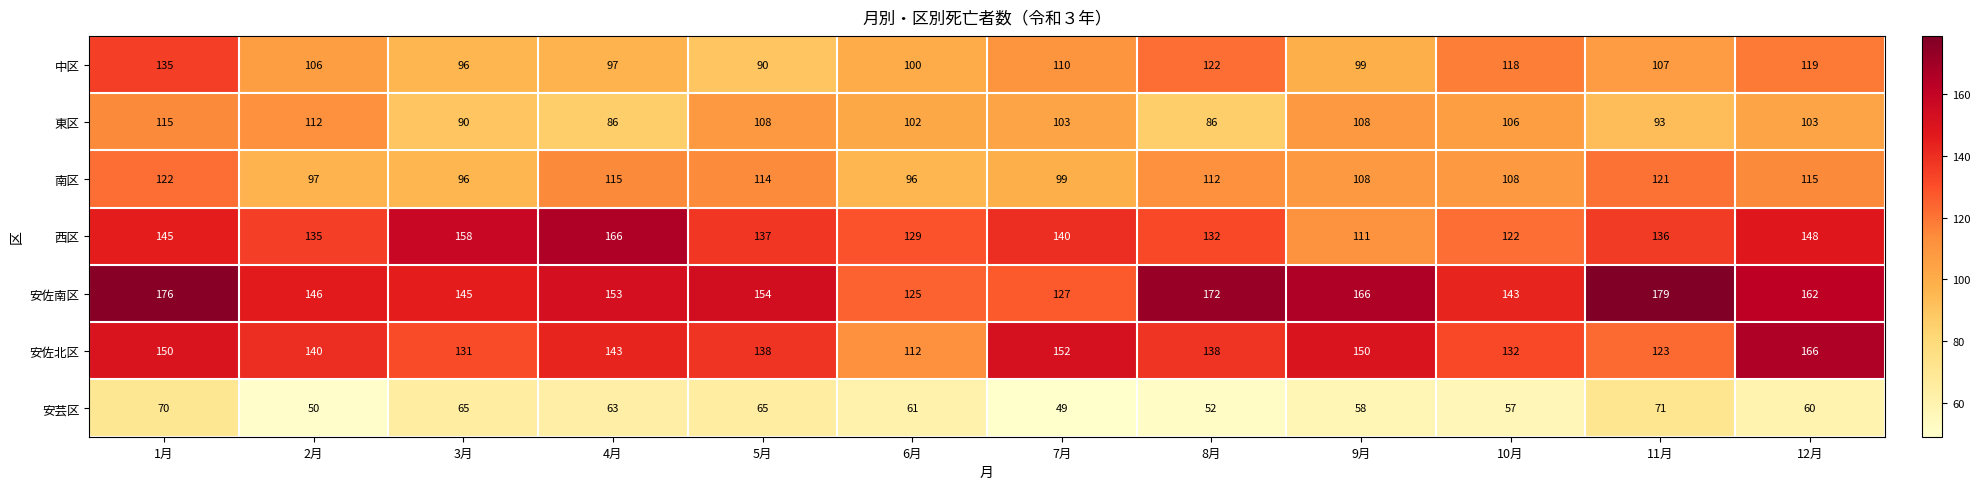

How many categories are shown in the chart?

12